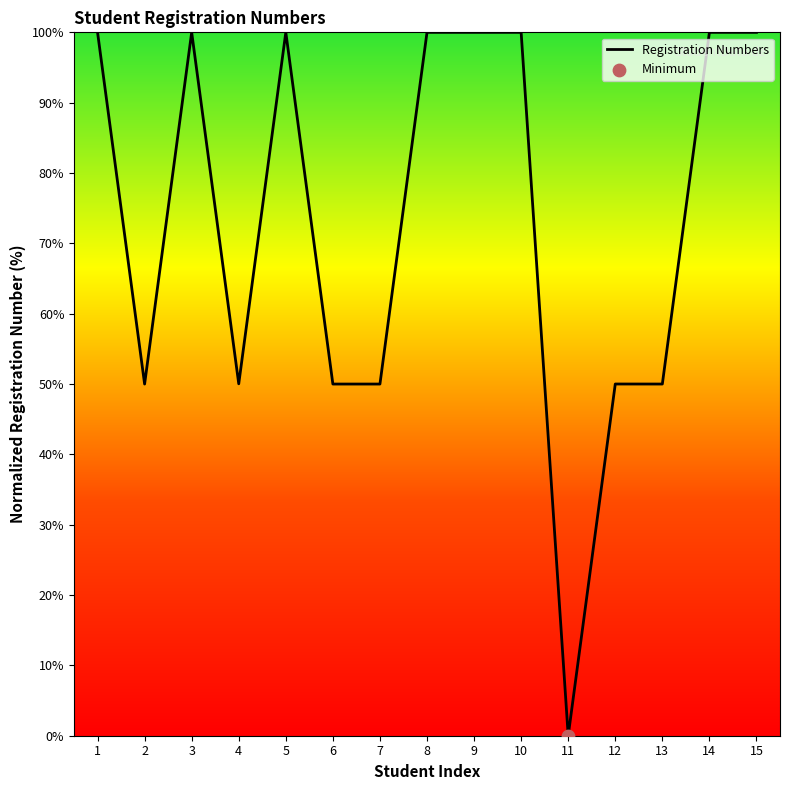

Approximately how many times larger is the value at 14 compared to 3?

1.0